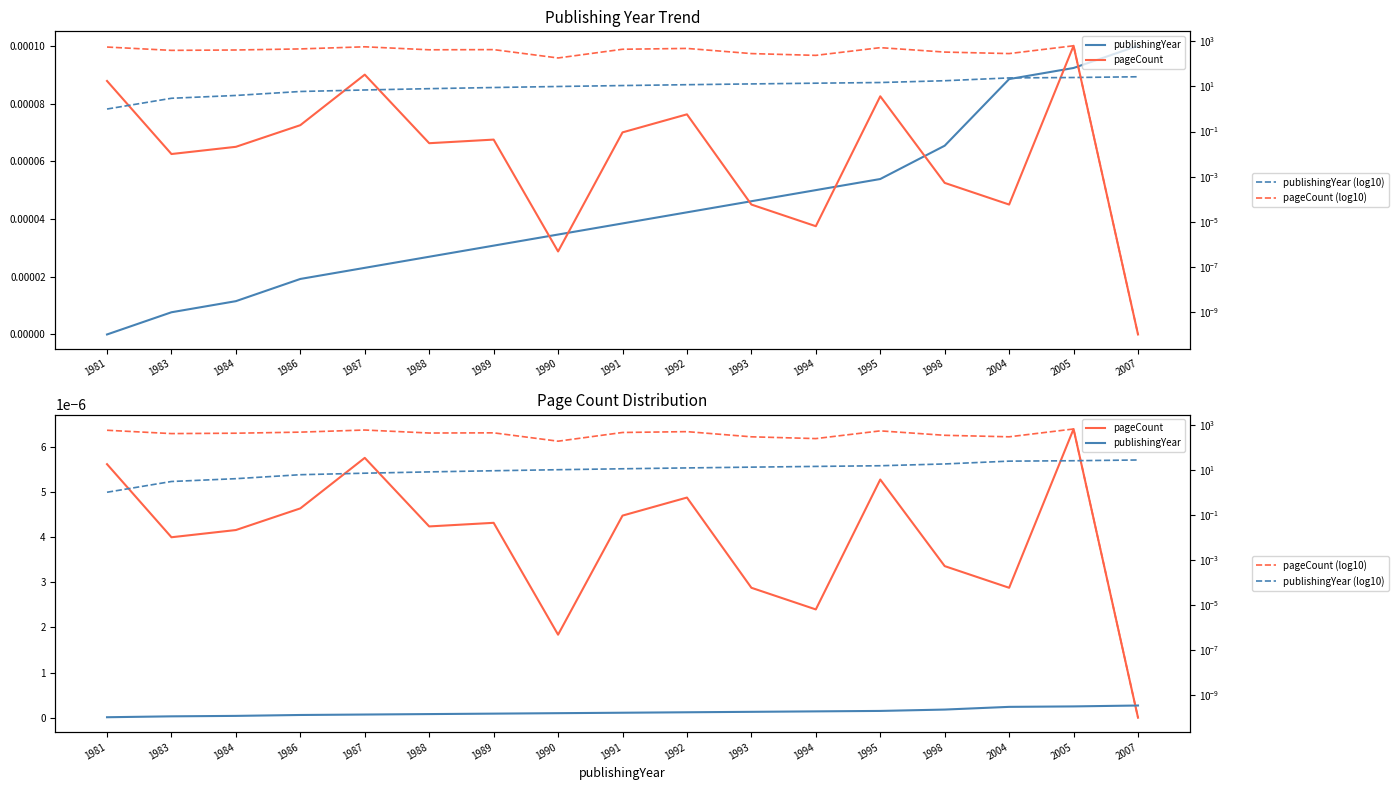

At which label does publishingYear (log10) reach its minimum?

1981